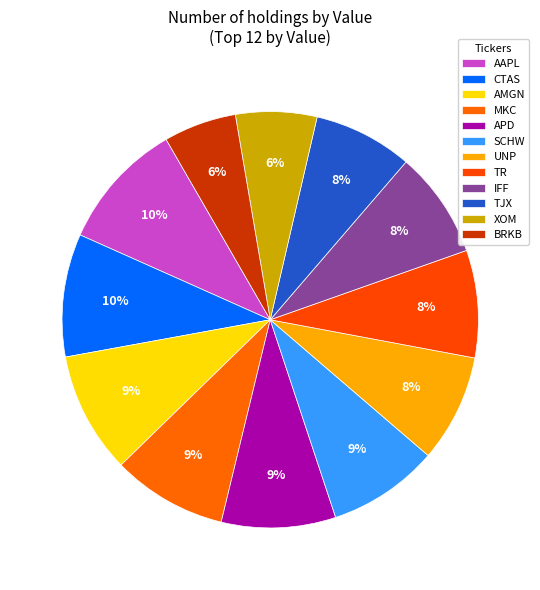

What percentage is the BRKB slice, to the nearest percent?

6%